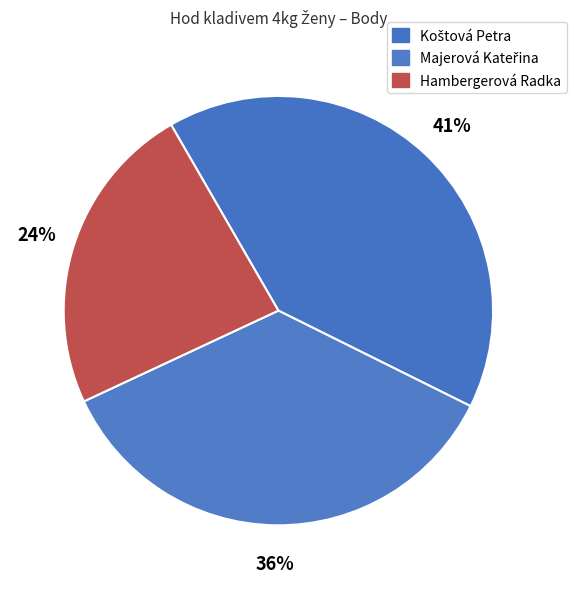

To the nearest percent, what percentage of the pie is Hambergerová Radka?

24%